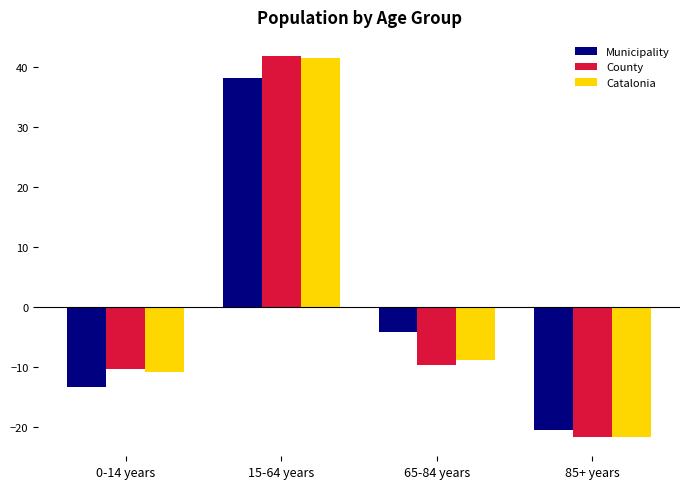

What is the label of the 3rd bar from the right?

15-64 years